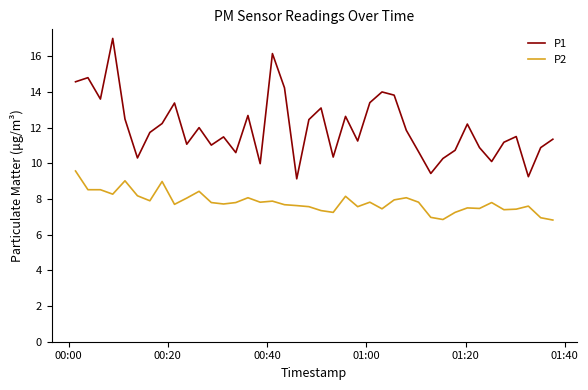

Rank the series by their average value, from highest to lowest.

P1, P2